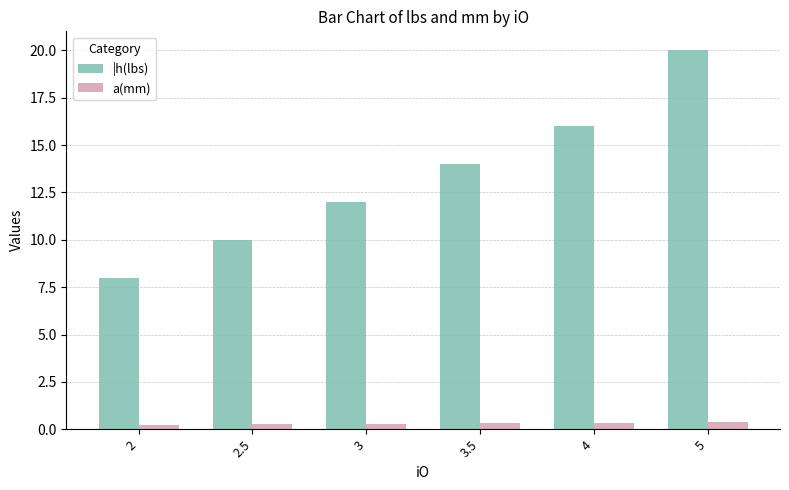

List the labels in order of |h(lbs) value, smallest first.

2, 2.5, 3, 3.5, 4, 5